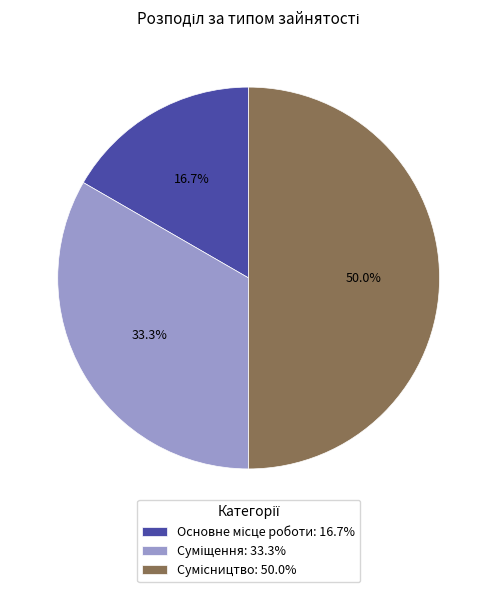

To the nearest percent, what portion does Основне місце роботи represent?

17%